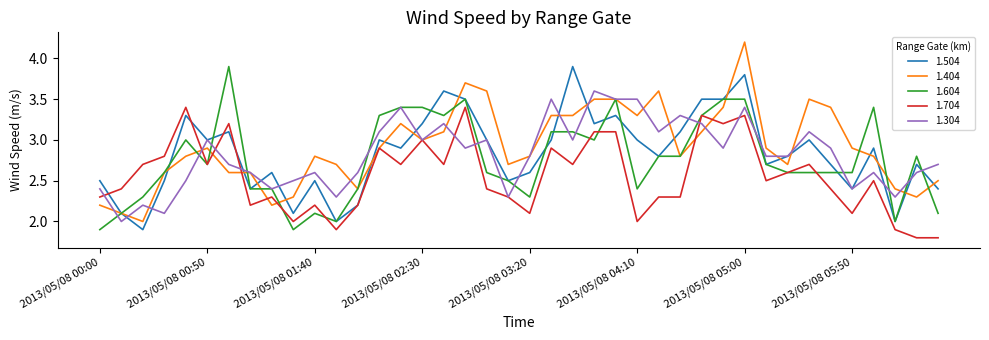

What is the maximum value for 1.604?

3.9